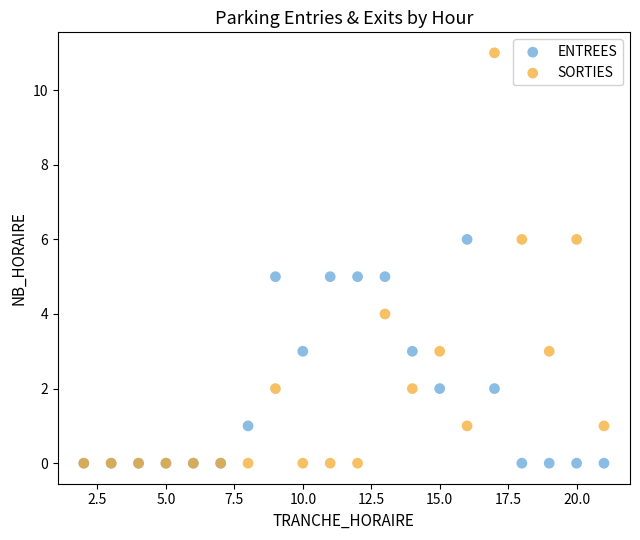

Which series has the widest spread of Y values?

SORTIES